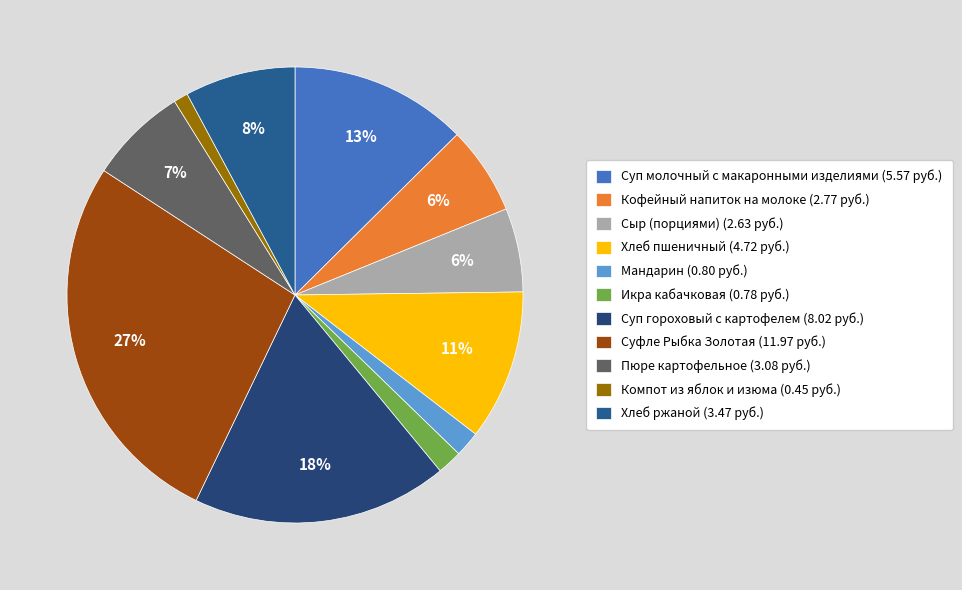

How much of the chart is everything except Сыр (порциями)?

94.1%